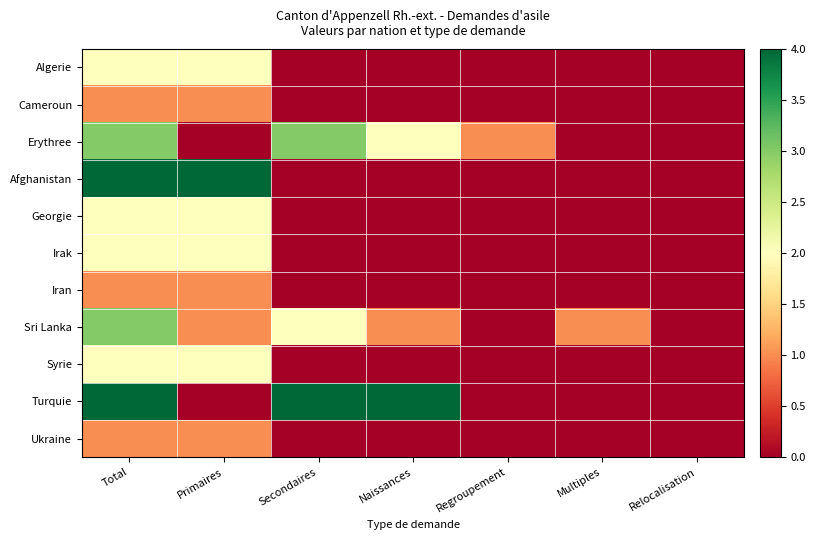

Which series changed the most between Multiples and Relocalisation?

Sri Lanka